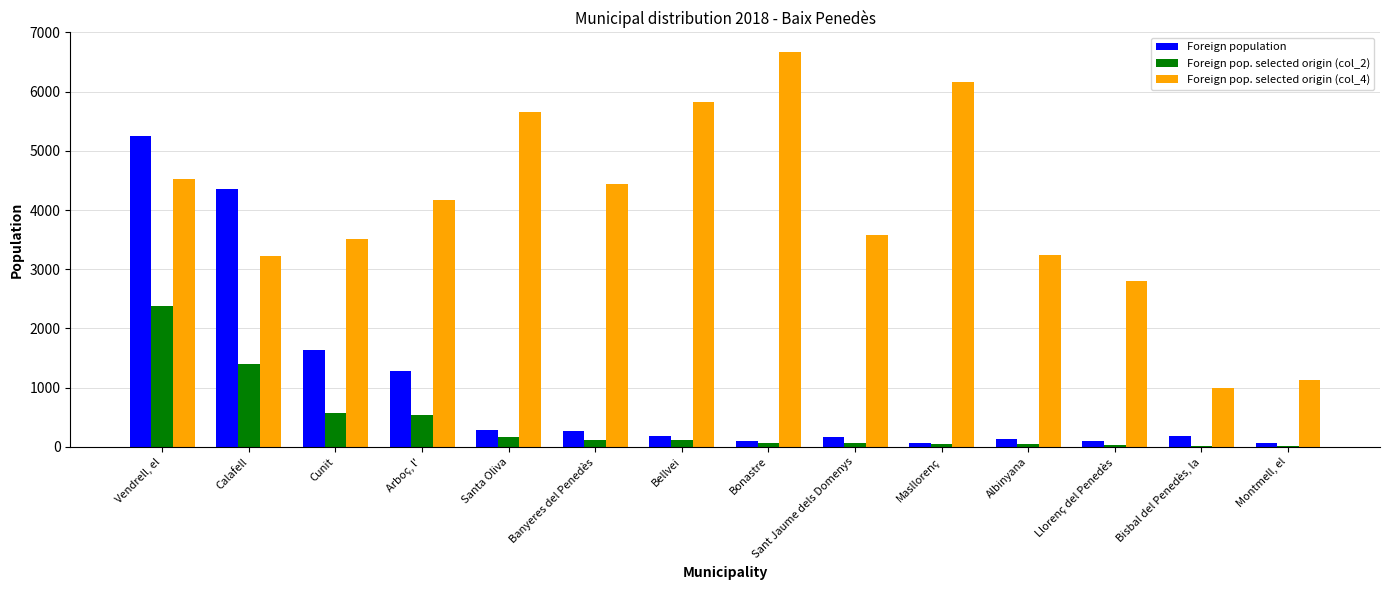

Which series has the largest range (max minus min)?

Foreign pop. selected origin (col_4)